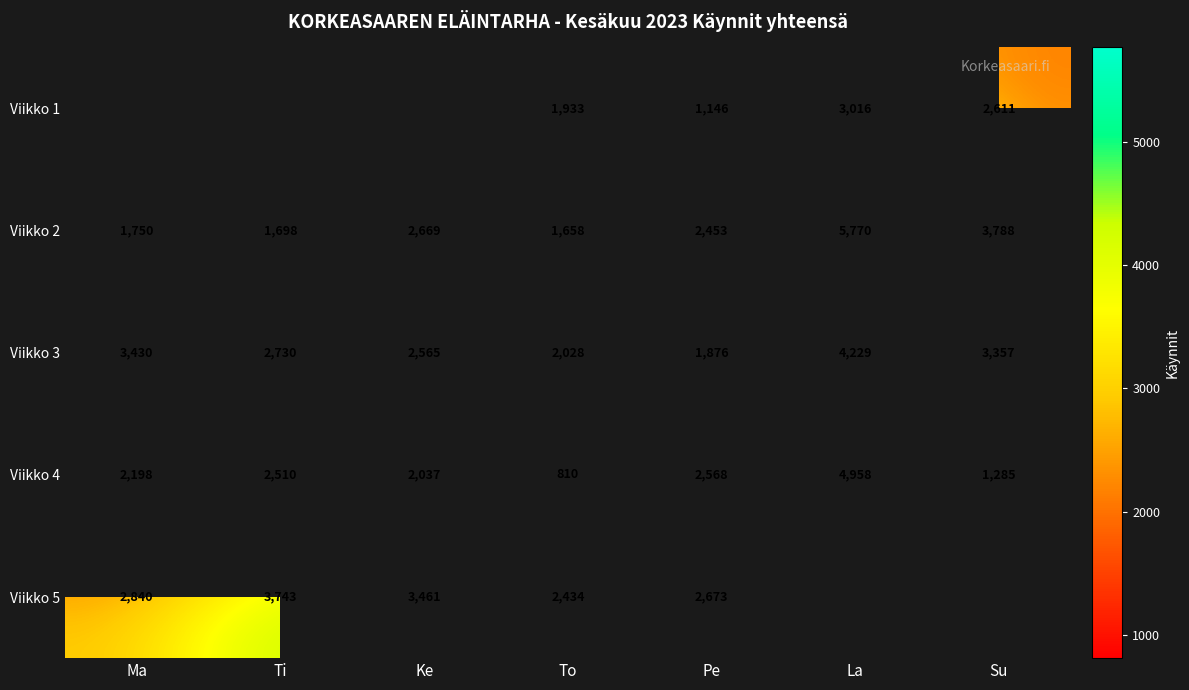

What is the difference between the second highest and second lowest values in the Viikko 3 series?

1402